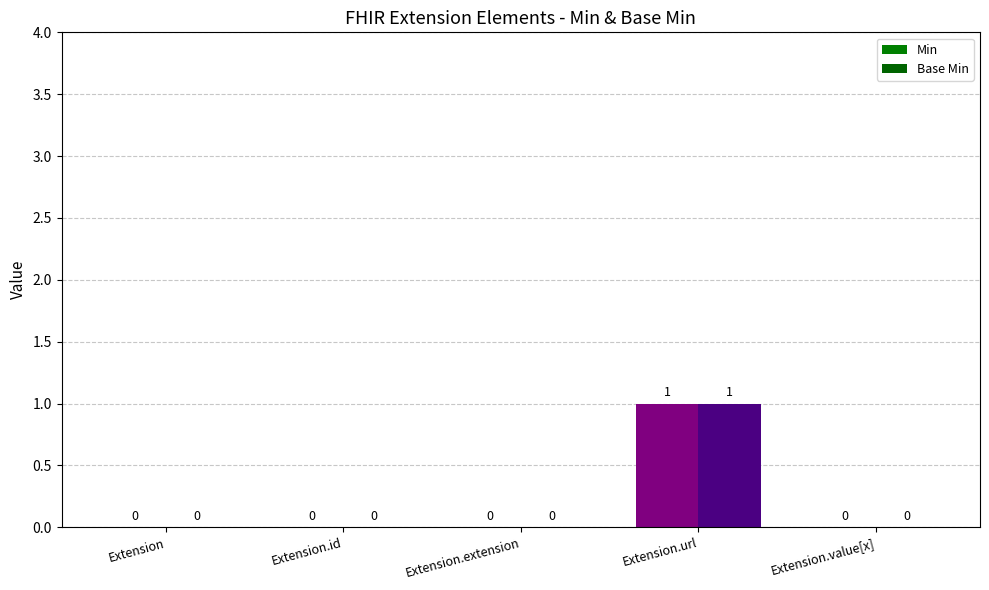

Is it true that Min equals 1 at Extension.url?

True